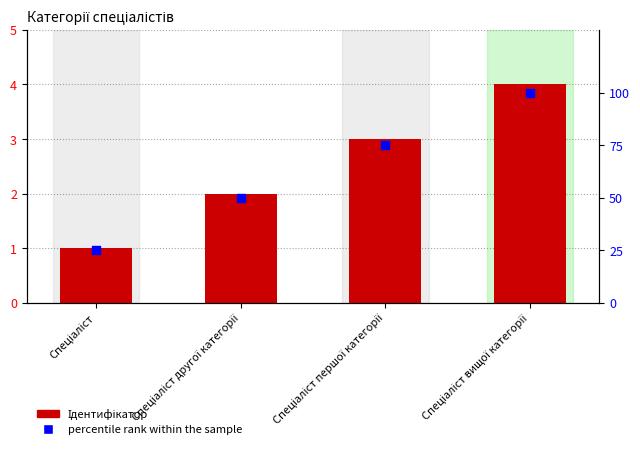

What are all the series names shown in the legend?

Ідентифікатор, percentile rank within the sample